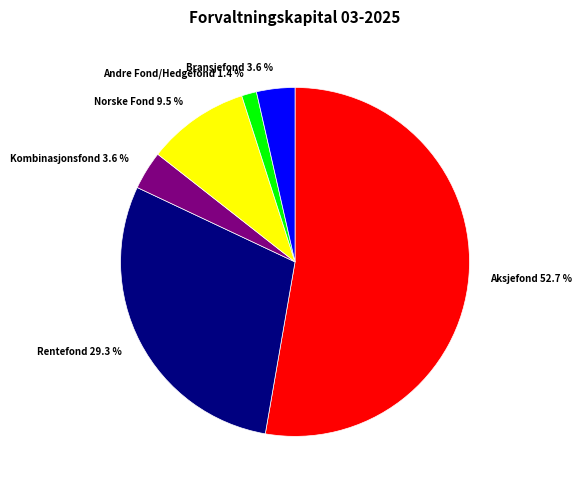

What percentage is the Andre Fond/Hedgefond slice, to the nearest percent?

1%